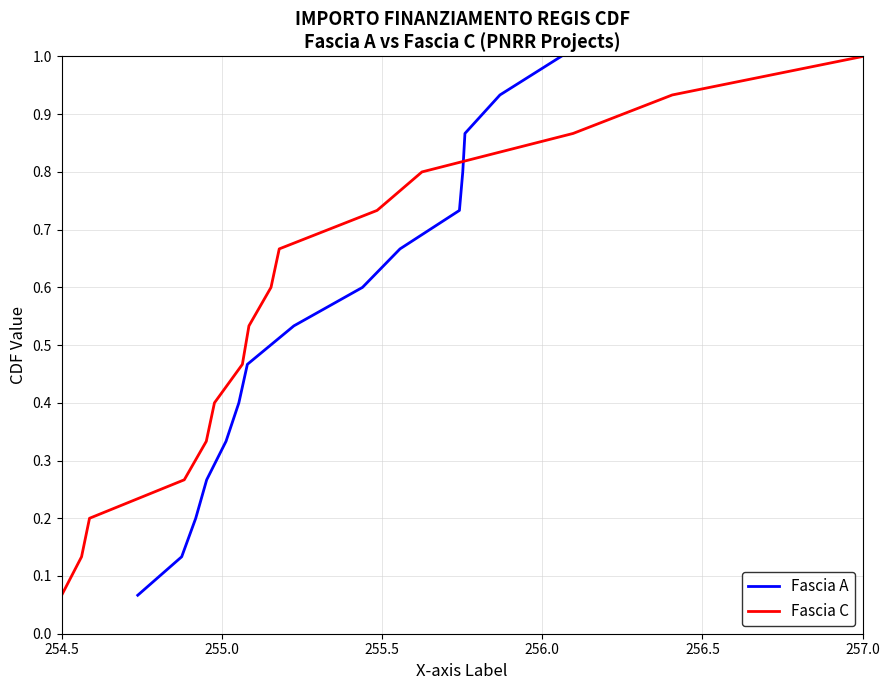

At which category does the chart reach its minimum across all series?

254.5